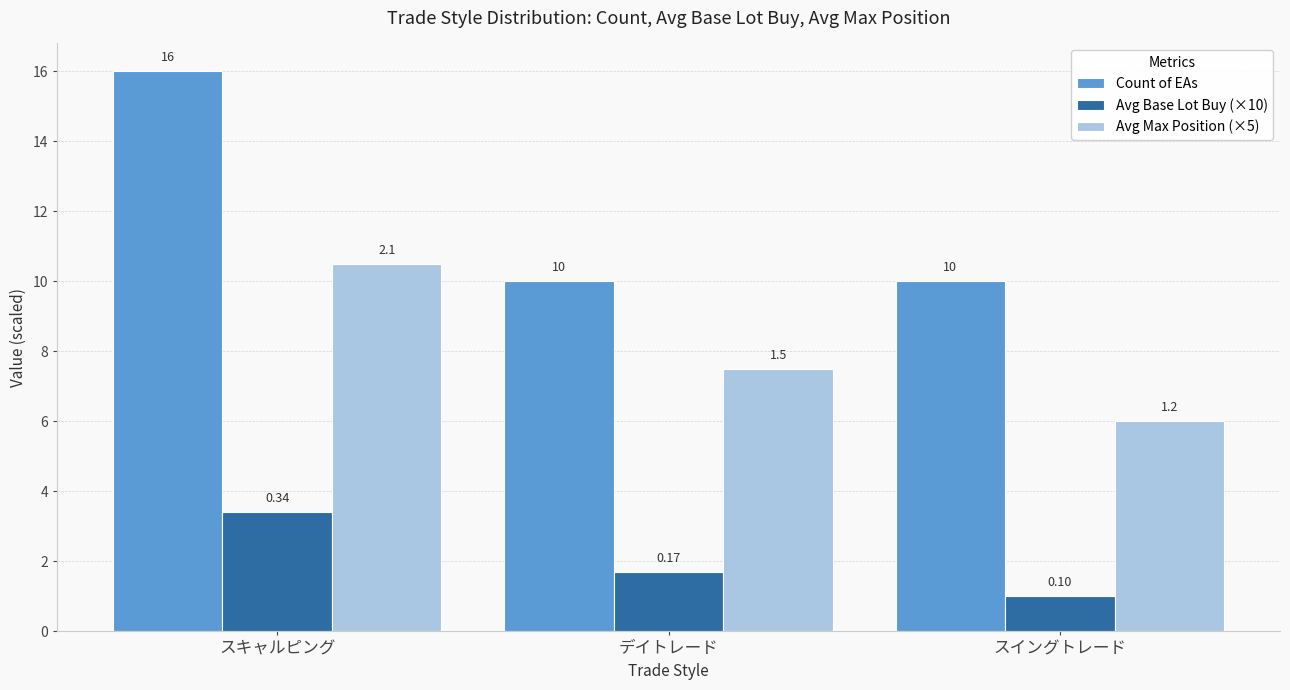

What are all the series names shown in the legend?

Count of EAs, Avg Base Lot Buy (×10), Avg Max Position (×5)